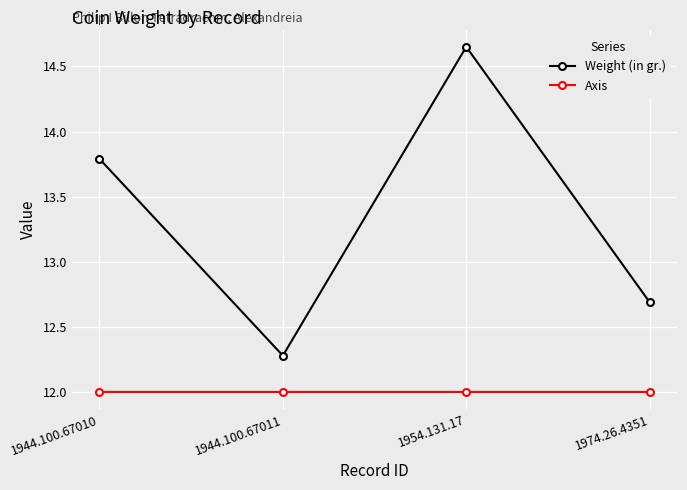

What is the difference between the maximum and minimum values in the Weight (in gr.) series?

2.4